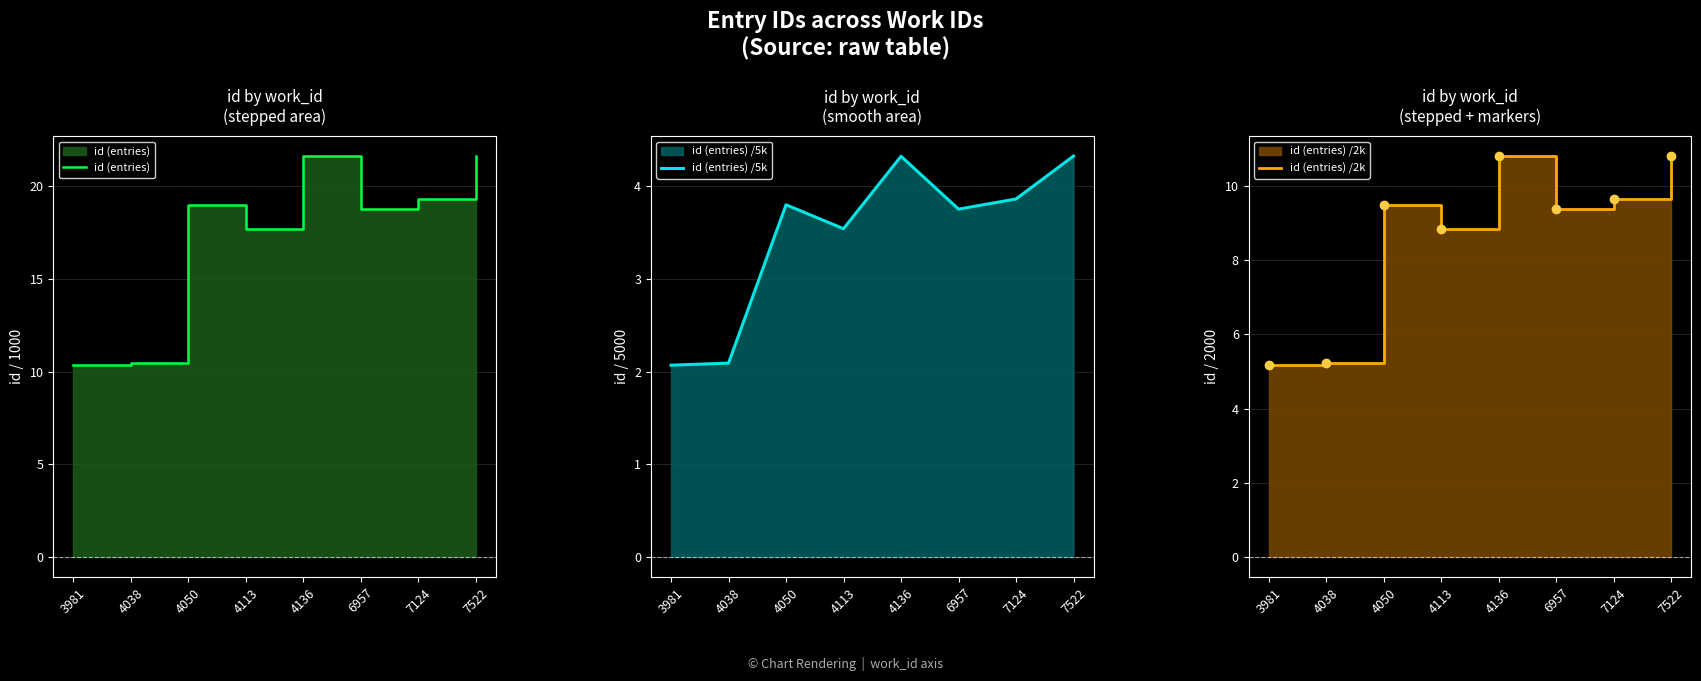

Where is id (entries) nearest to the value 15?

4113